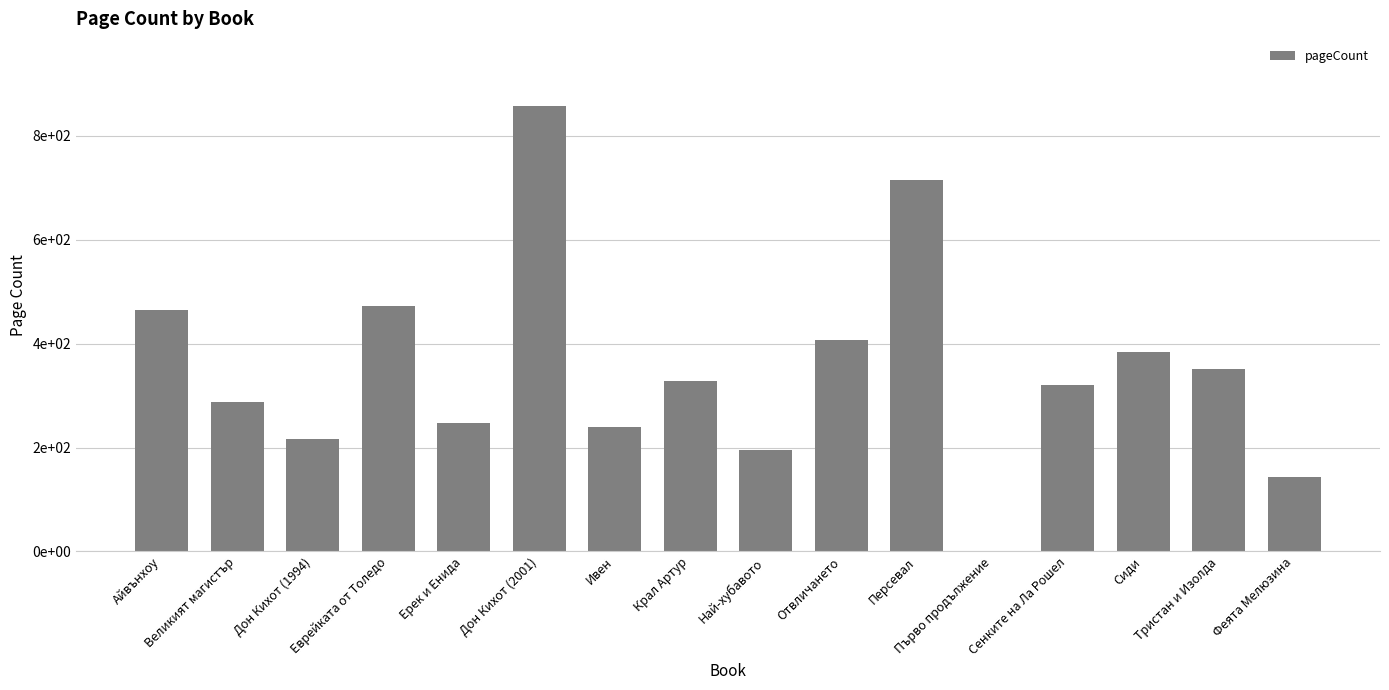

Are the bars horizontal?

No